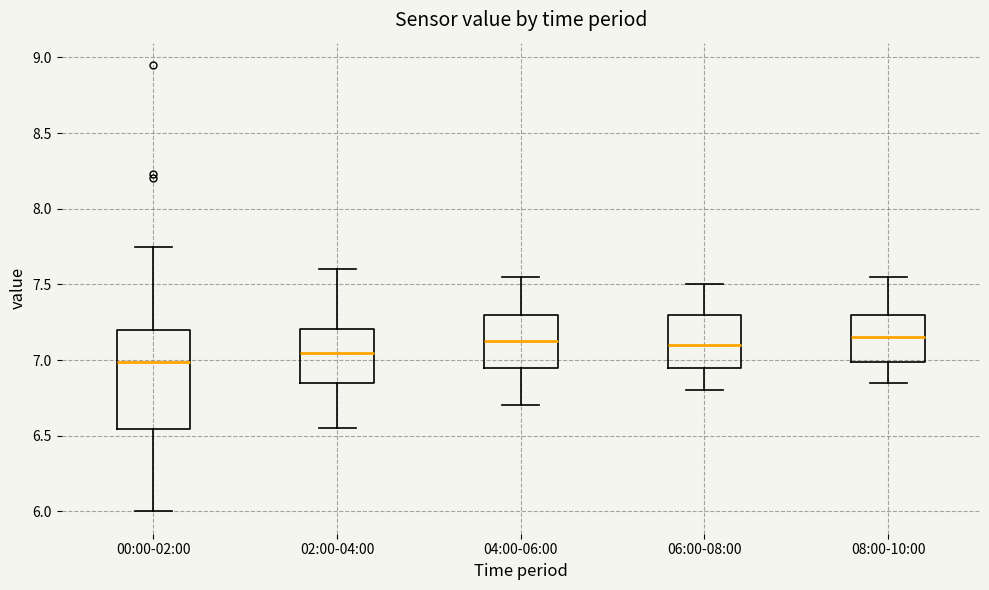

Comparing the boxes themselves (not the whiskers), which one is the tallest?

00:00-02:00